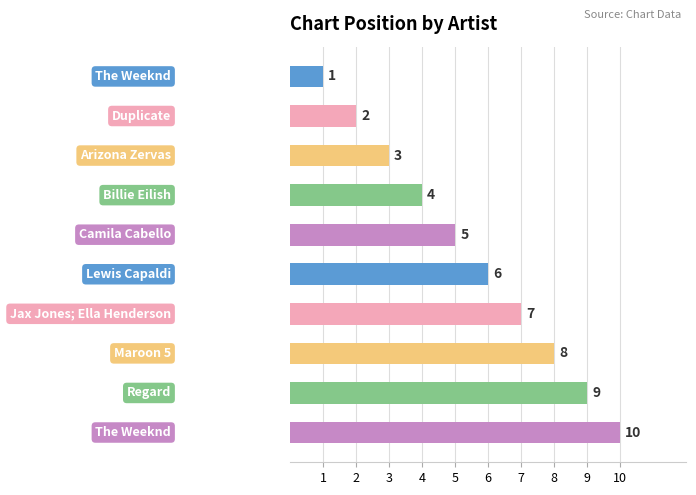

What is the greatest value displayed?

10